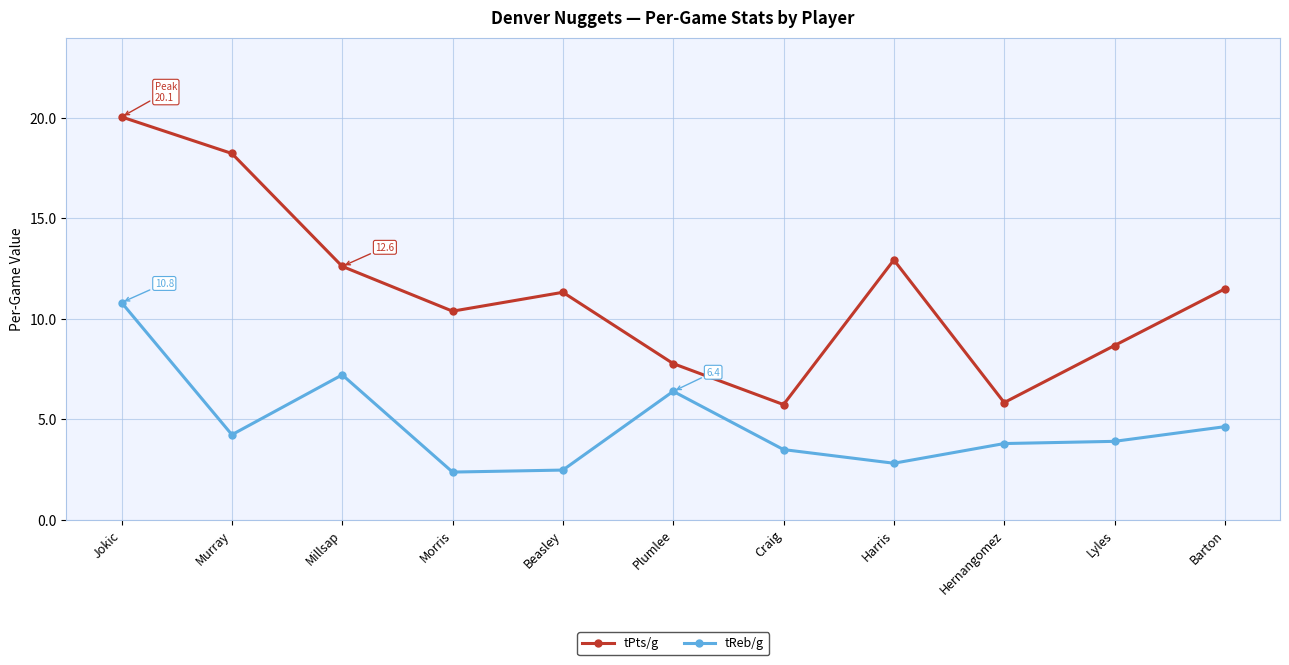

Which series has the widest spread of values?

tPts/g